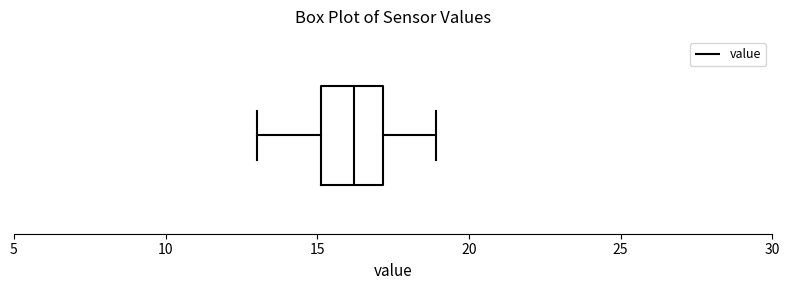

Read this box plot against the x-axis: the position of the median line, the range covered by the box, and the ends of both whiskers. The values are not printed on the chart, so give them approximately, as read against the axis.

median 16, box 15 to 17, whiskers 13 to 19